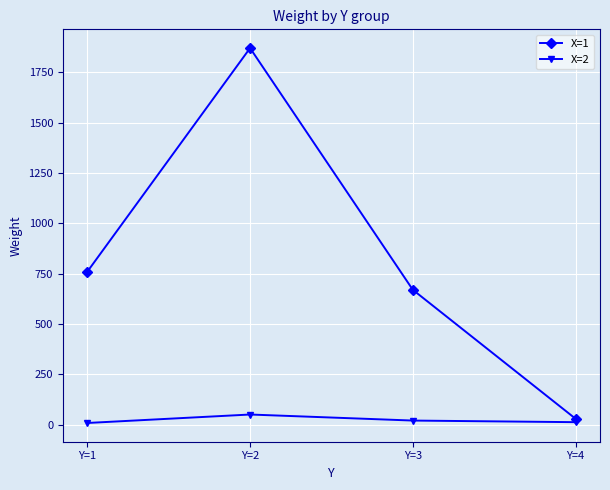

Does the chart display data point markers on the line(s)?

Yes